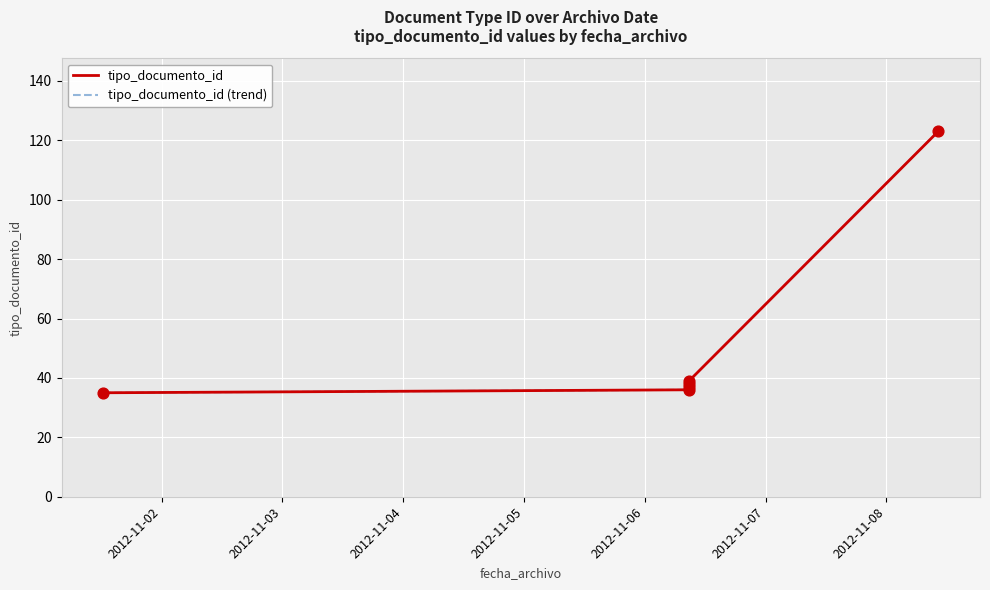

Is this an area chart (filled region under the line)?

No